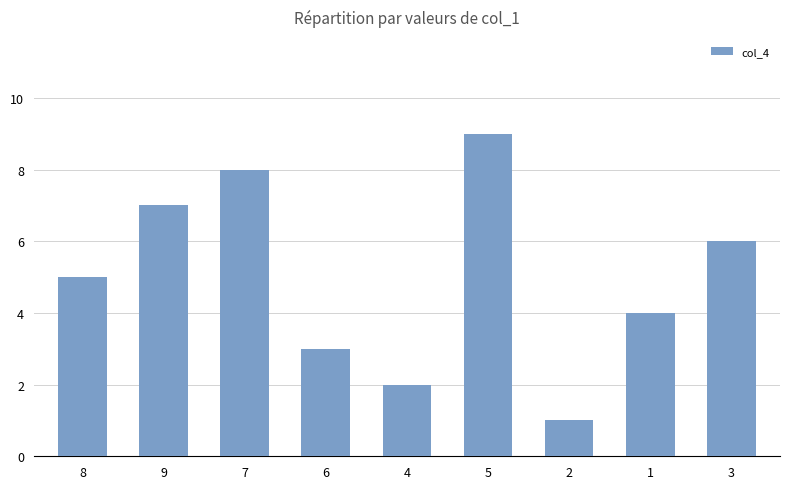

Which category has the lowest value across all series?

2